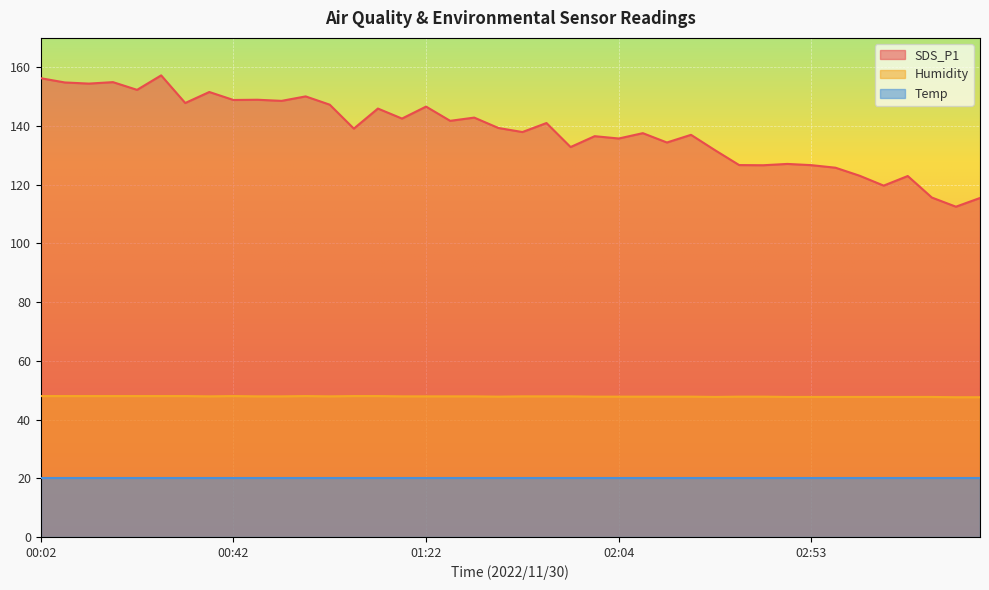

The SDS_P1 series shows 247.4 at 00:52. True or false?

False